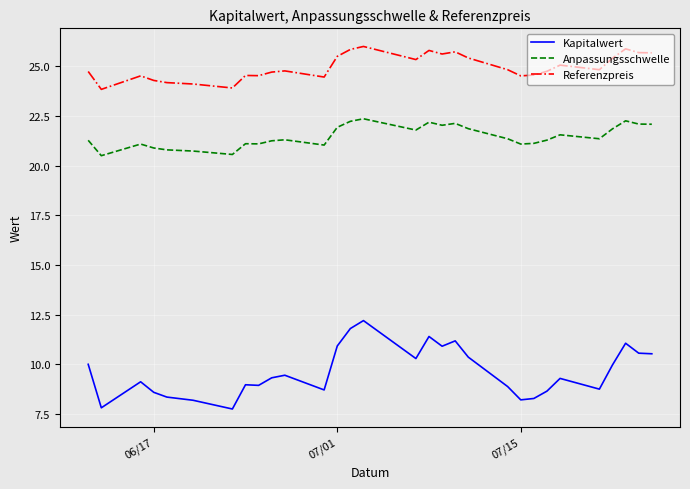

True or false: Kapitalwert and Referenzpreis intersect in this chart.

False